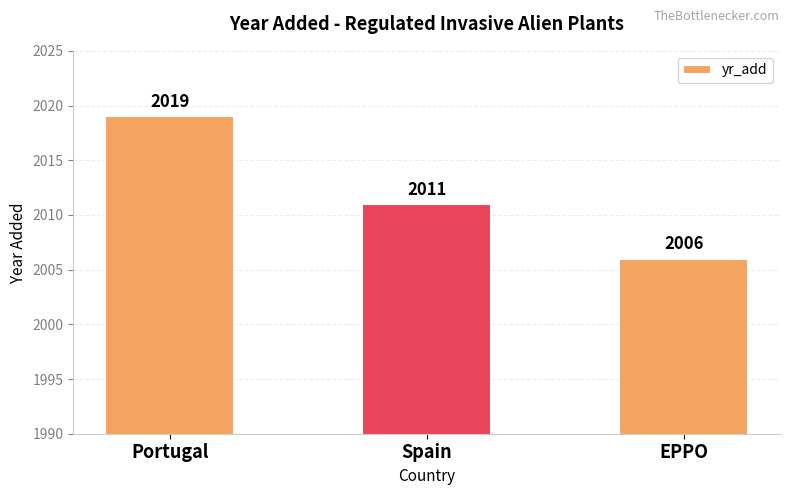

What is the label of the 1st bar from the right?

EPPO